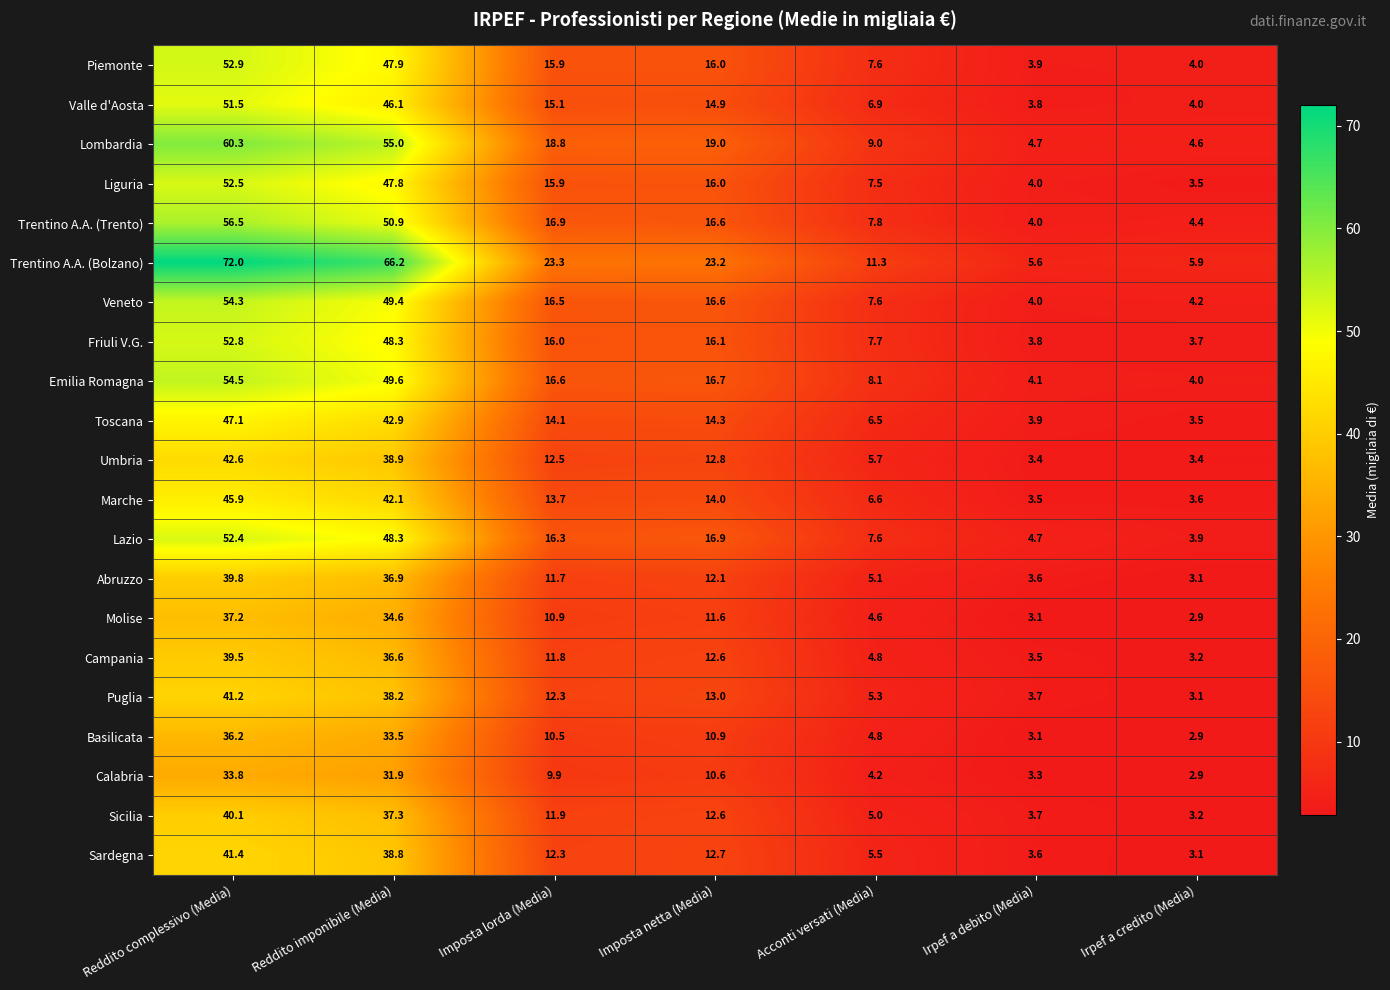

How many values in the Abruzzo series exceed 11?

4